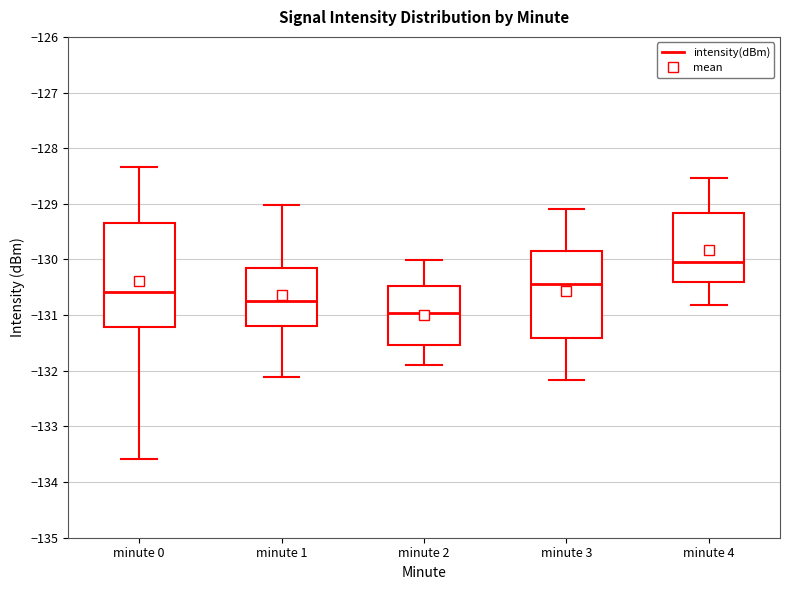

Which box has the lowest median line?

minute 2